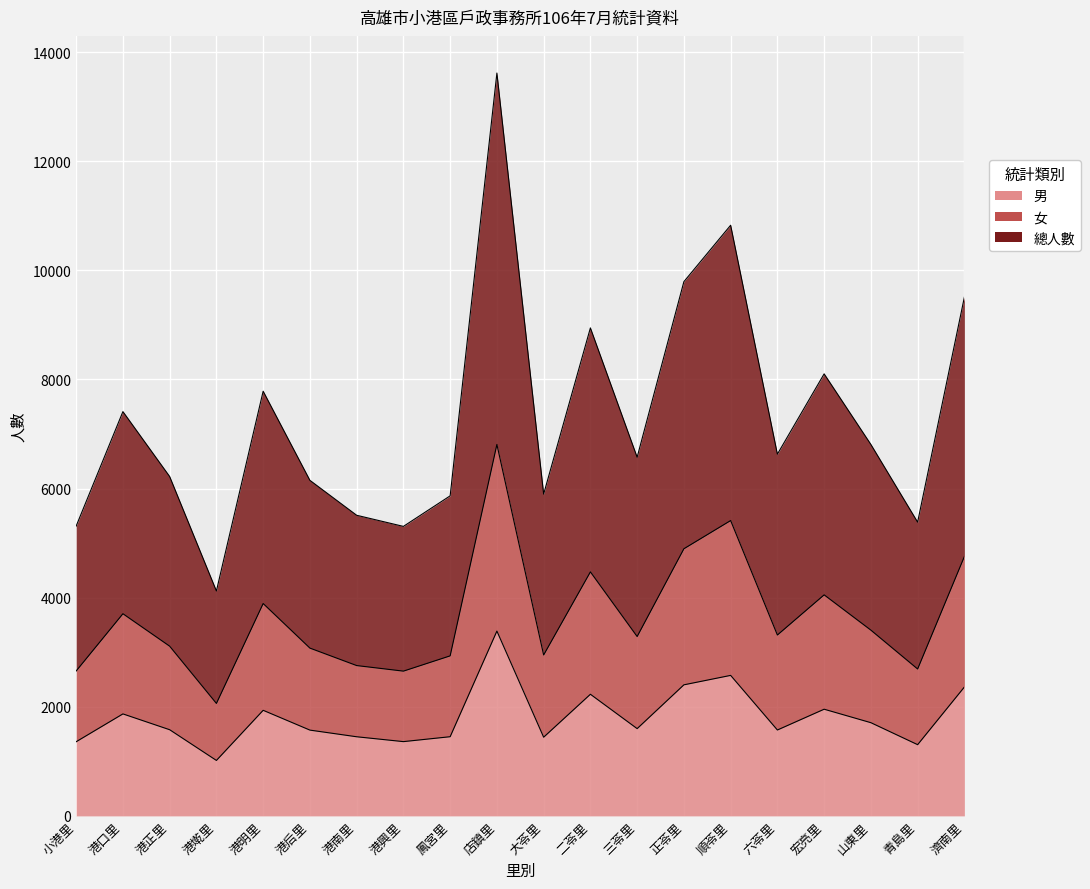

The value of 總人數 at 順苓里 is 10826. True or false?

True